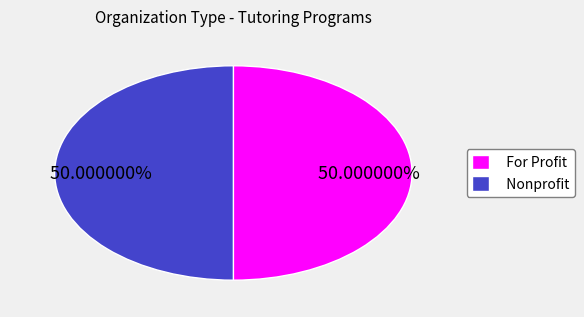

What percentage is the For Profit slice, to the nearest percent?

50%